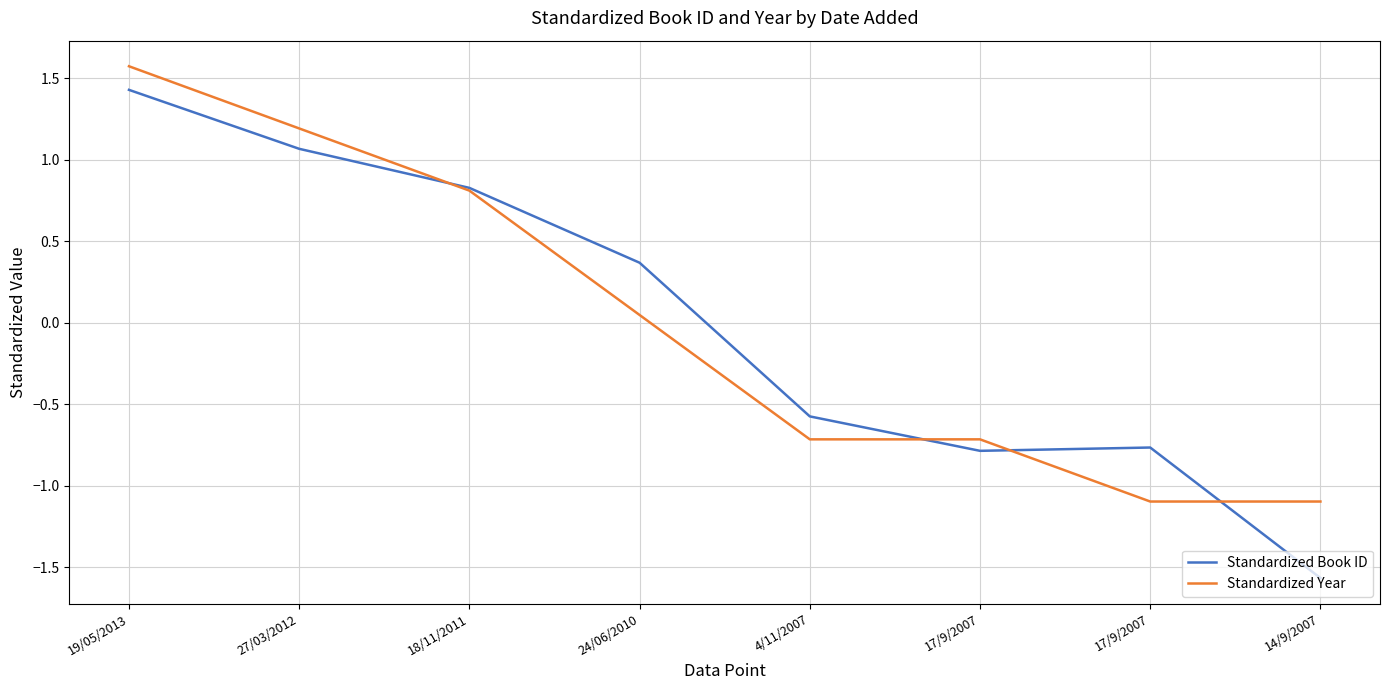

Is it true that Standardized Year equals 1.6 at 19/05/2013?

True